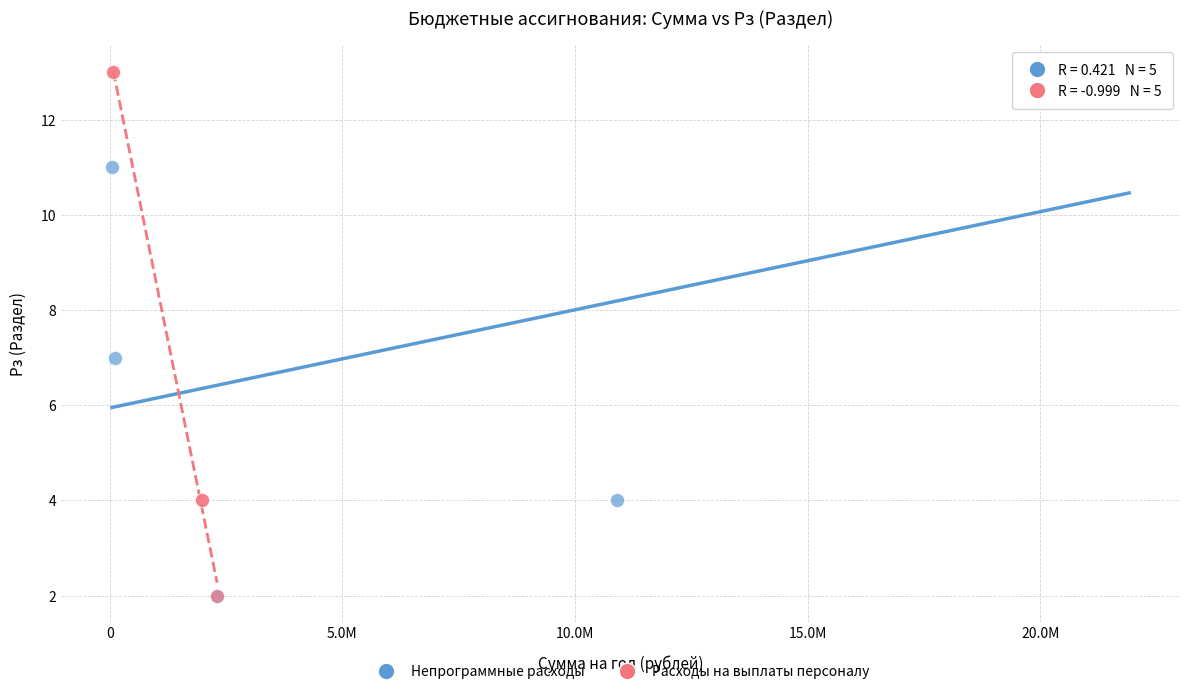

What are all the series names shown in the legend?

Непрограммные расходы, Расходы на выплаты персоналу